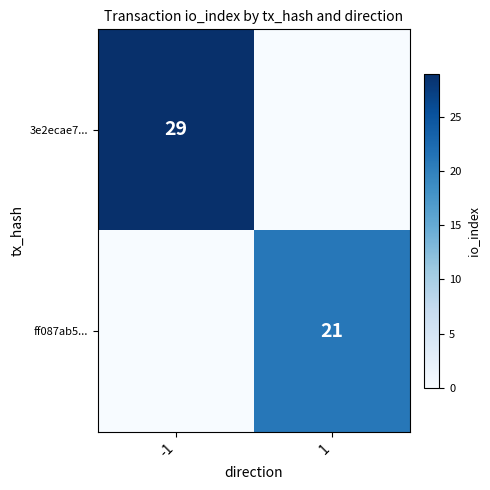

True or false: 3e2ecae7... has a value of 29 at -1.

True